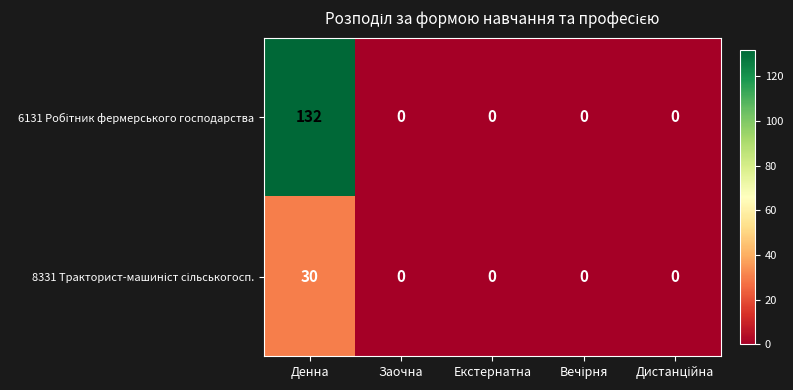

At which category is the sum across all series the highest?

Денна